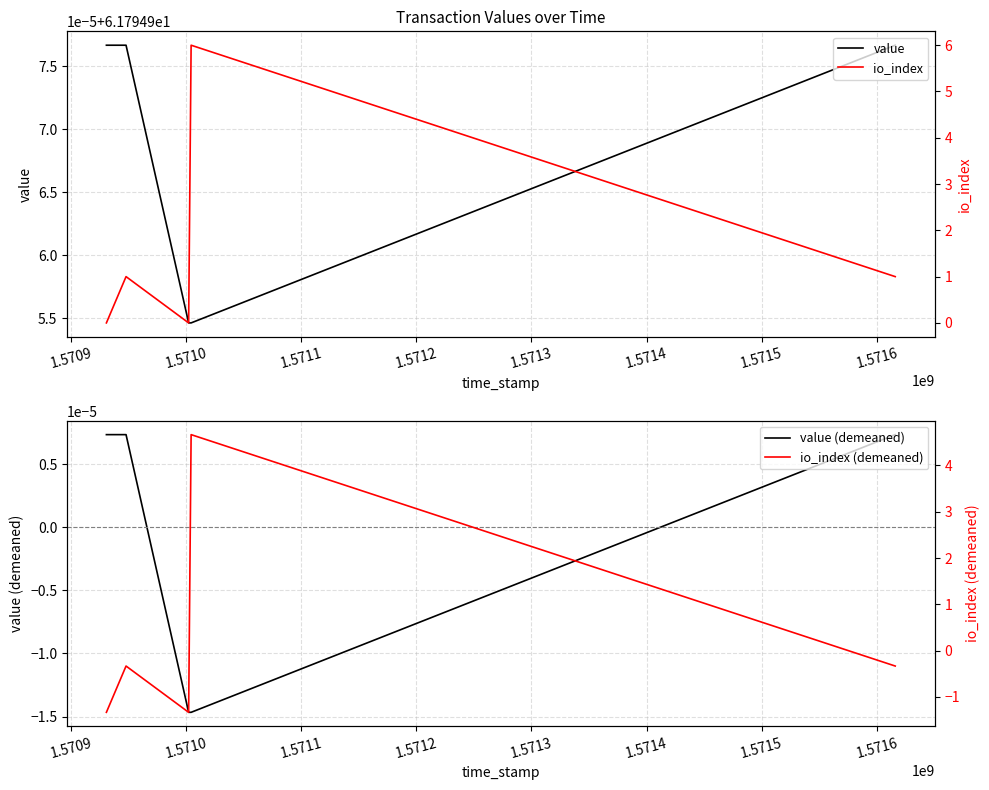

True or false: value and io_index cross at least once.

False